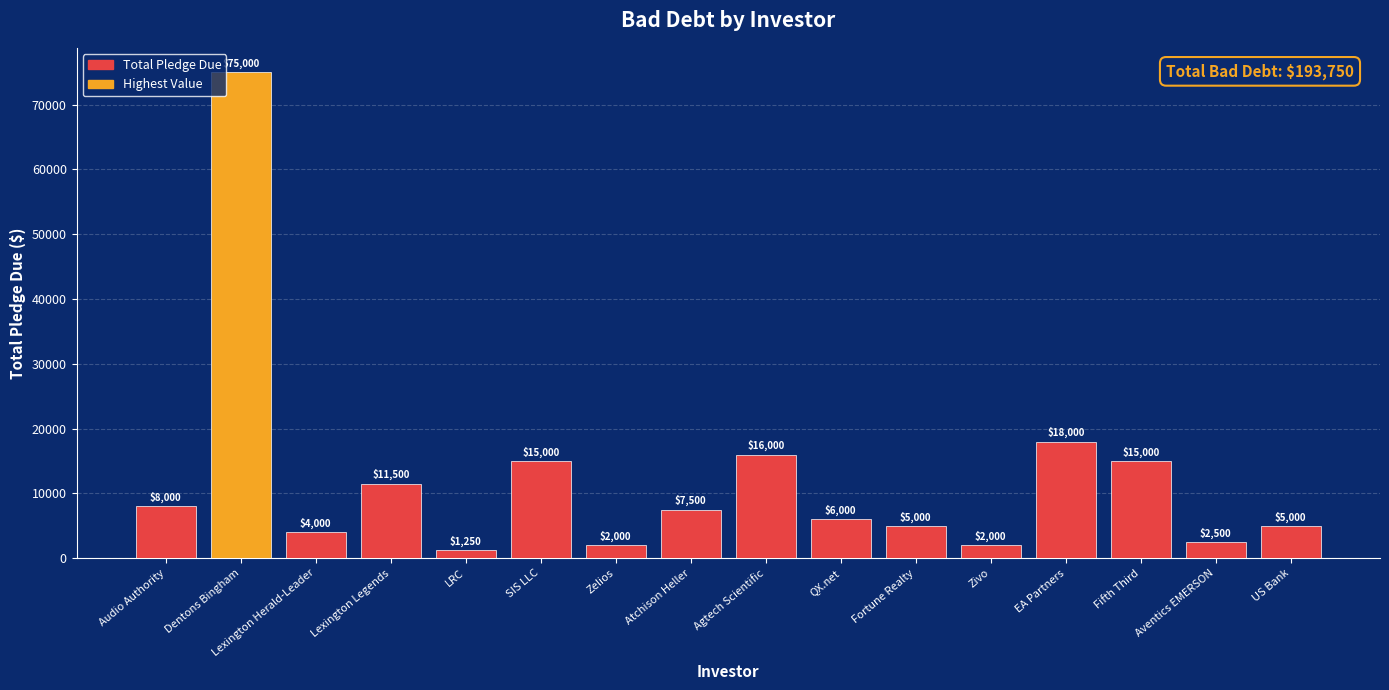

Does the chart contain stacked bars?

No